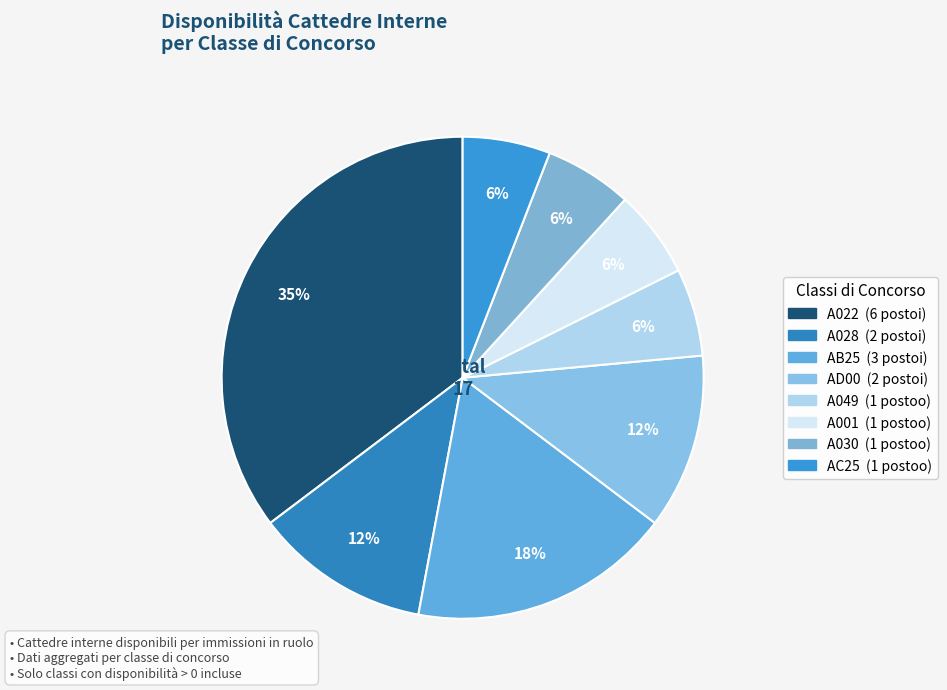

How many segments does this pie chart have?

8